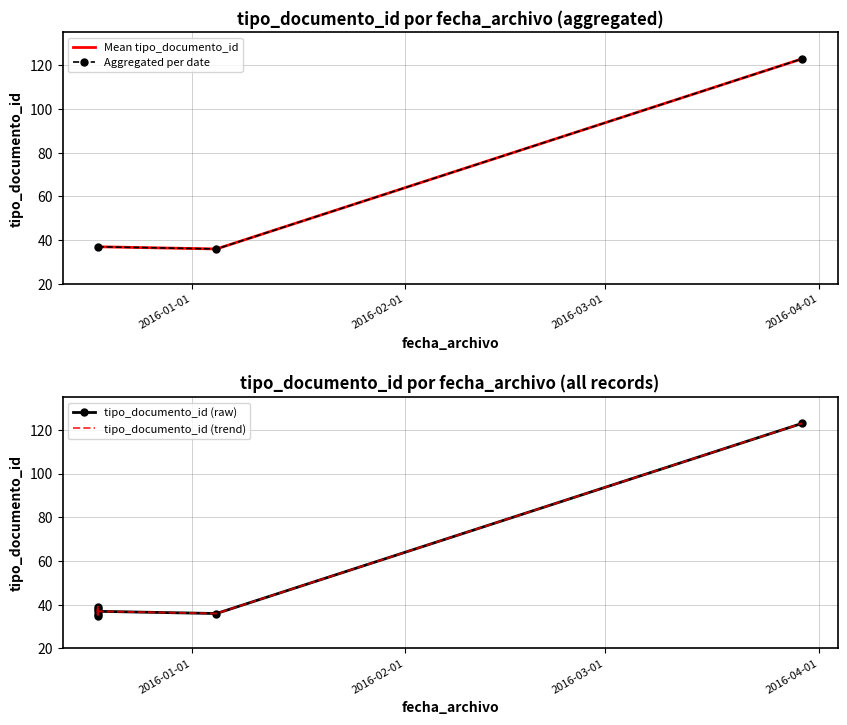

What is the ratio of the value at 2015-12-18 08:38:05 to the value at 2016-01-04 14:17:11?

1.0